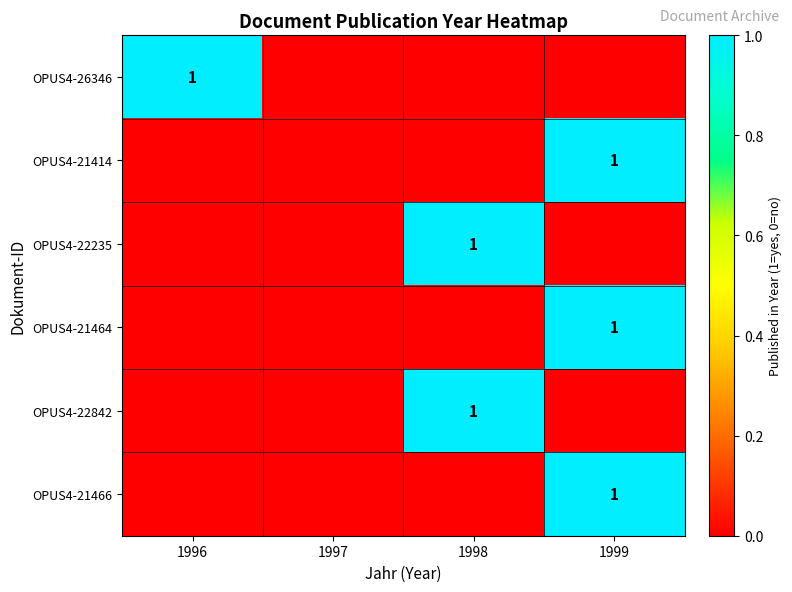

The value of OPUS4-22235 at 1998 is 0. True or false?

False